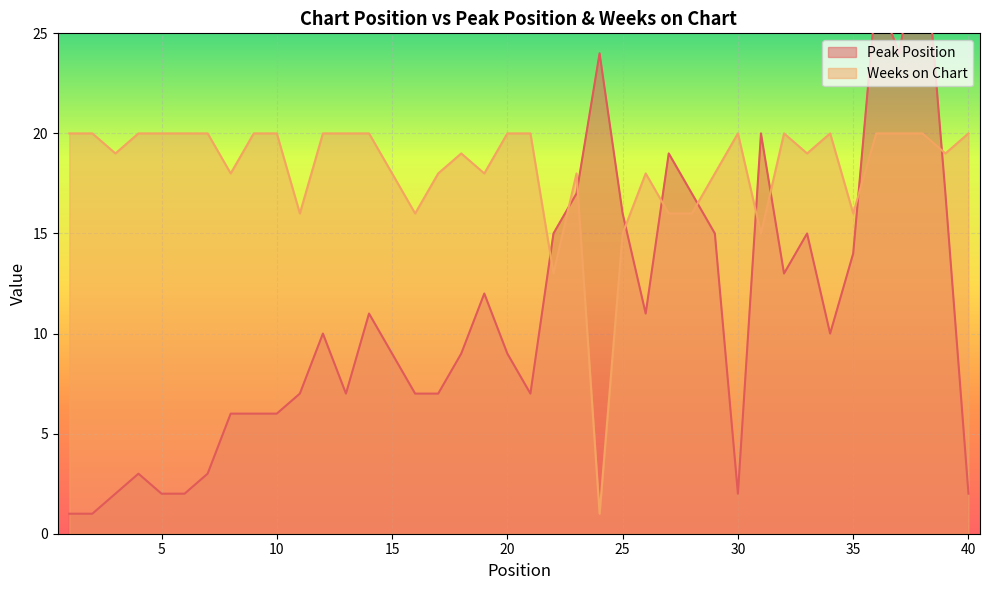

Which series changed the most between 36 and 38?

Peak Position